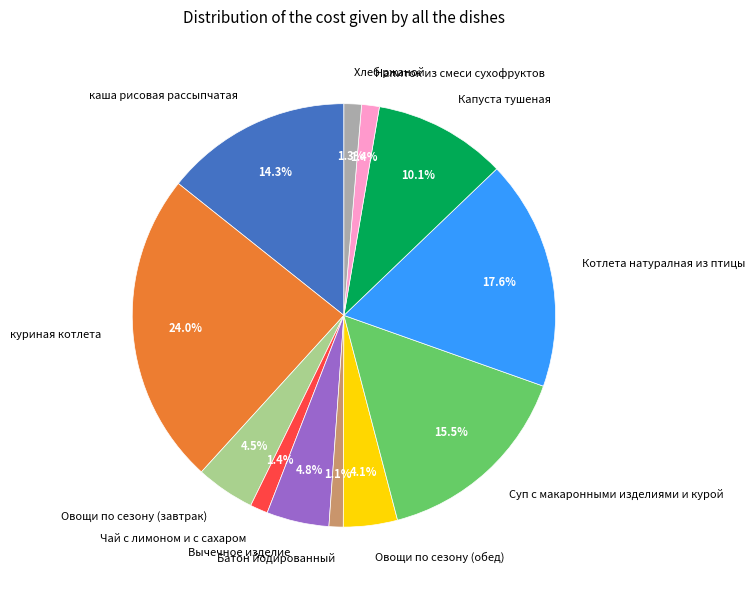

Count the number of slices in the pie.

12